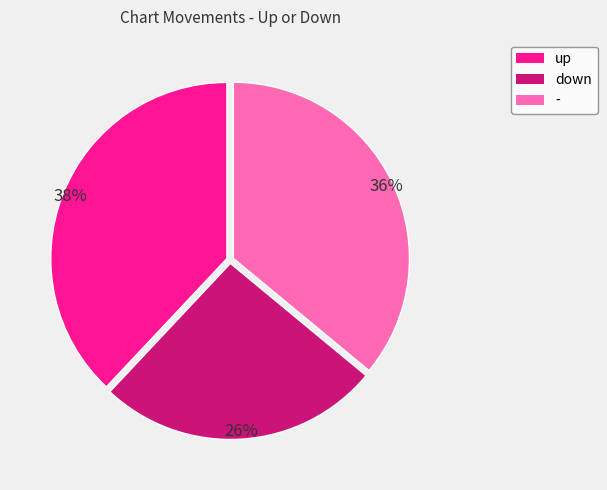

To the nearest percent, what is the combined percentage of up and -?

74%